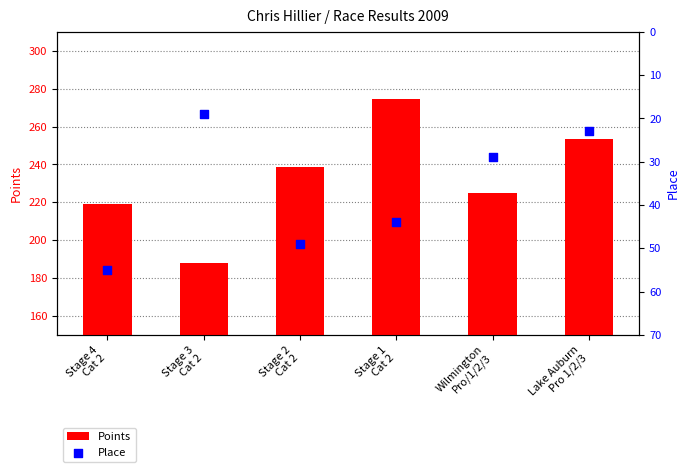

Which series has the largest Y range (max minus min)?

Points